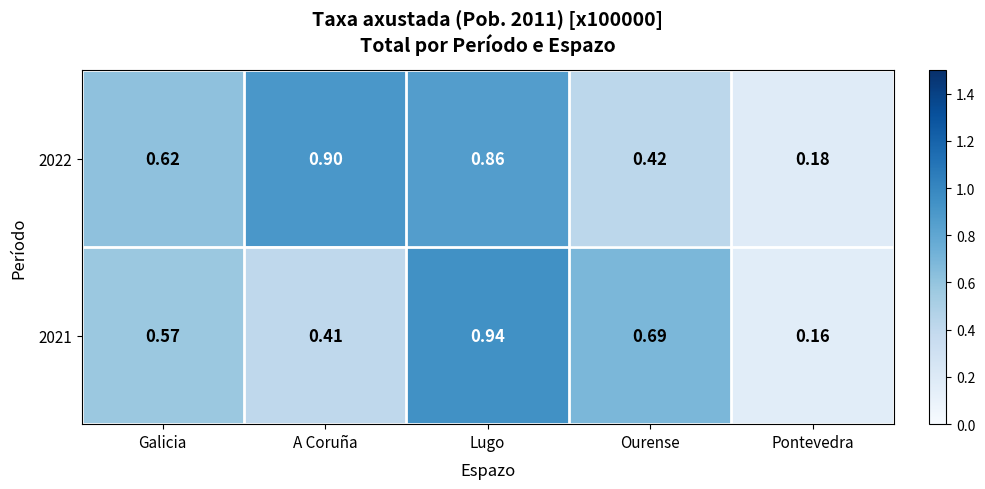

At how many categories does at least one series exceed 0?

5